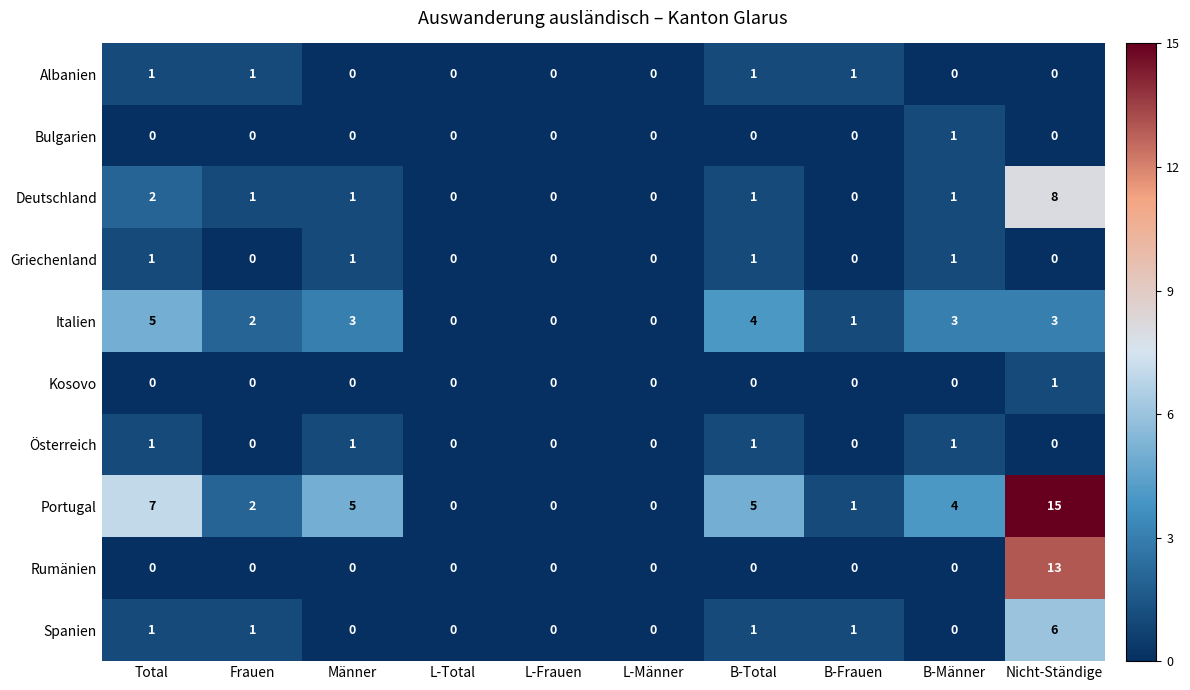

How many data points in Griechenland are above 0?

4